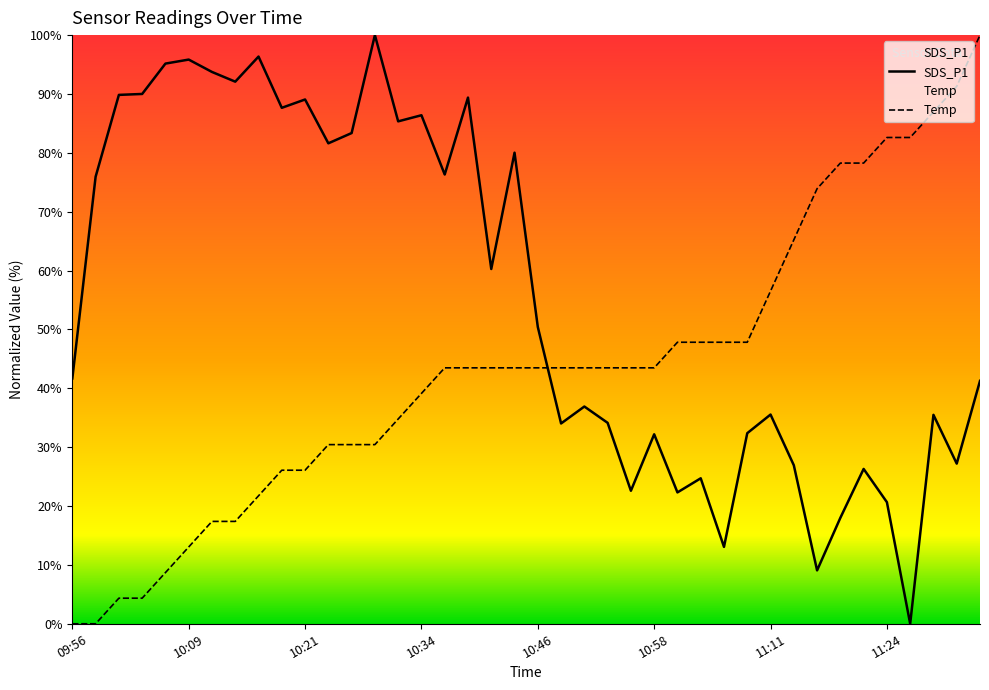

Which series has the largest total across all categories?

SDS_P1